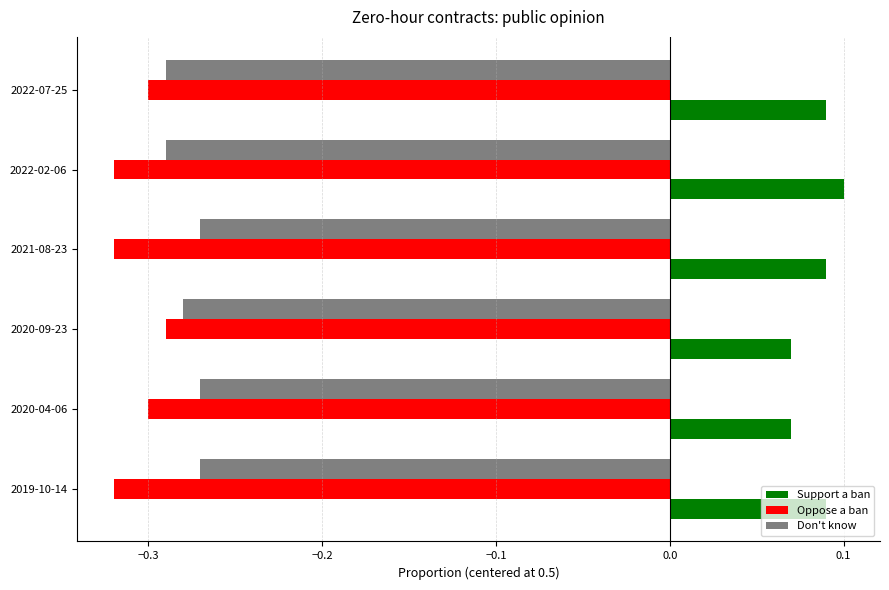

Which category has the highest value in the Oppose a ban series?

2020-09-23